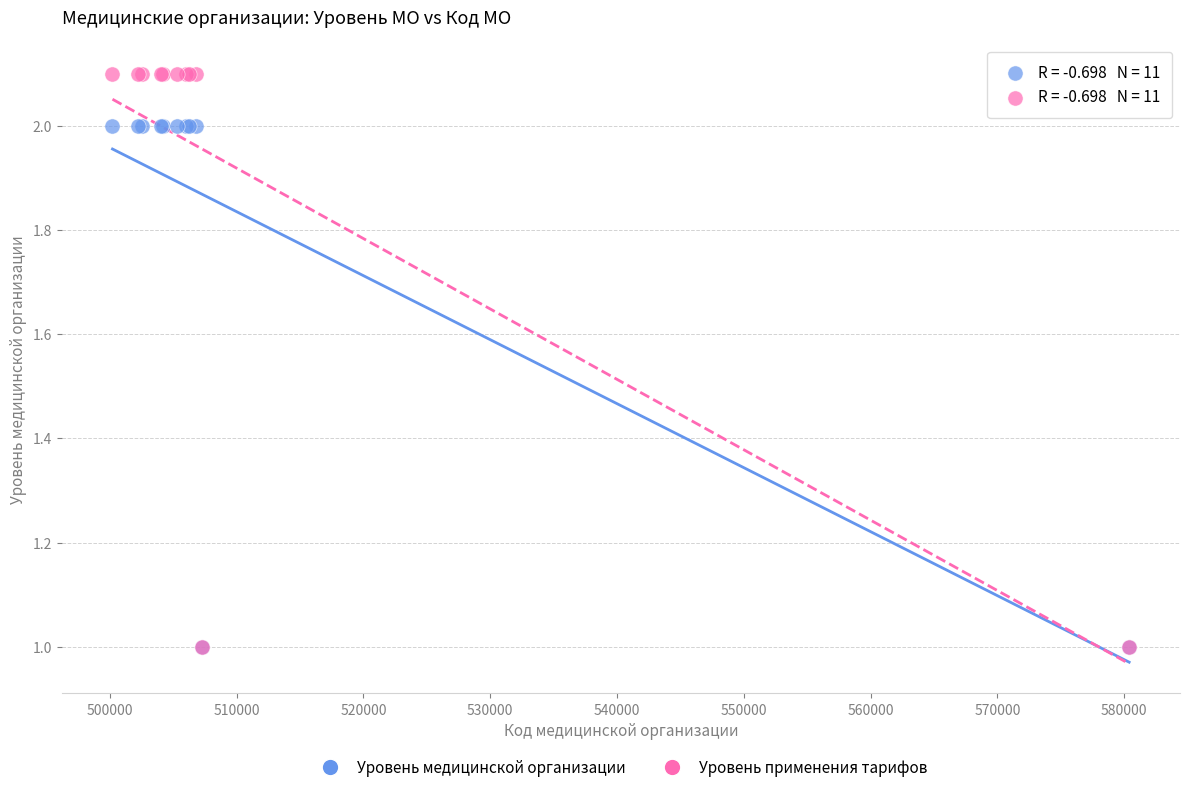

Which series reaches the maximum Y coordinate?

Уровень применения тарифов